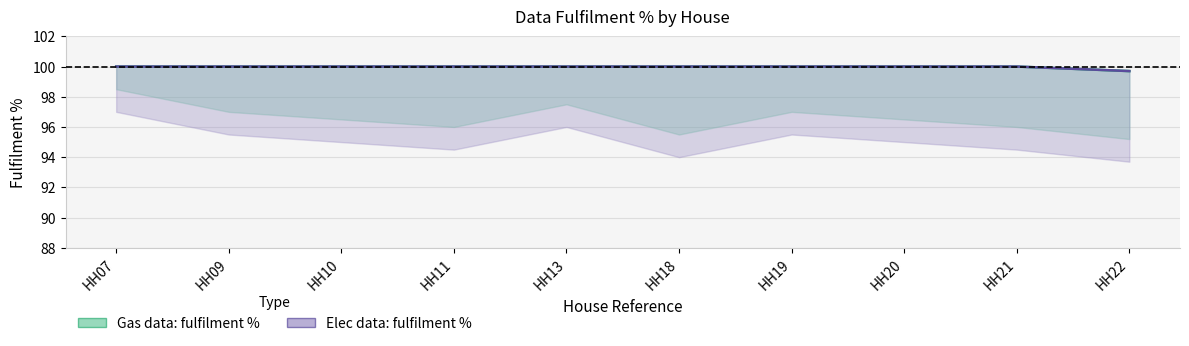

Count the Gas data: fulfilment % values in the range 100 to 101.

9